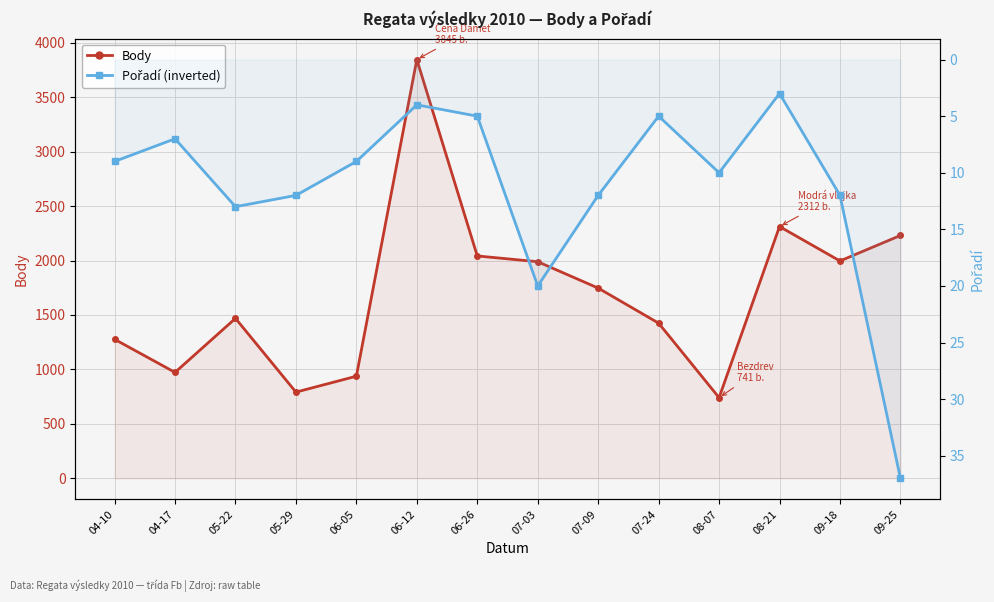

Where is the first local maximum for Pořadí?

05-22